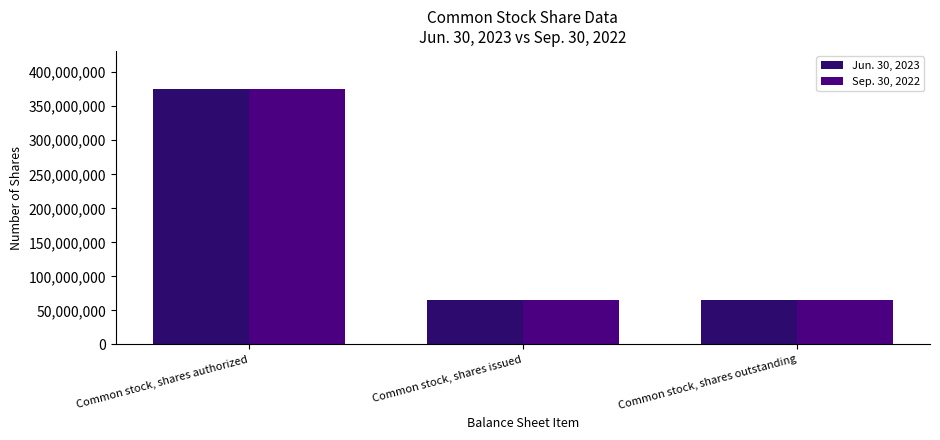

How many Jun. 30, 2023 values are between 64778050 and 375000000?

3